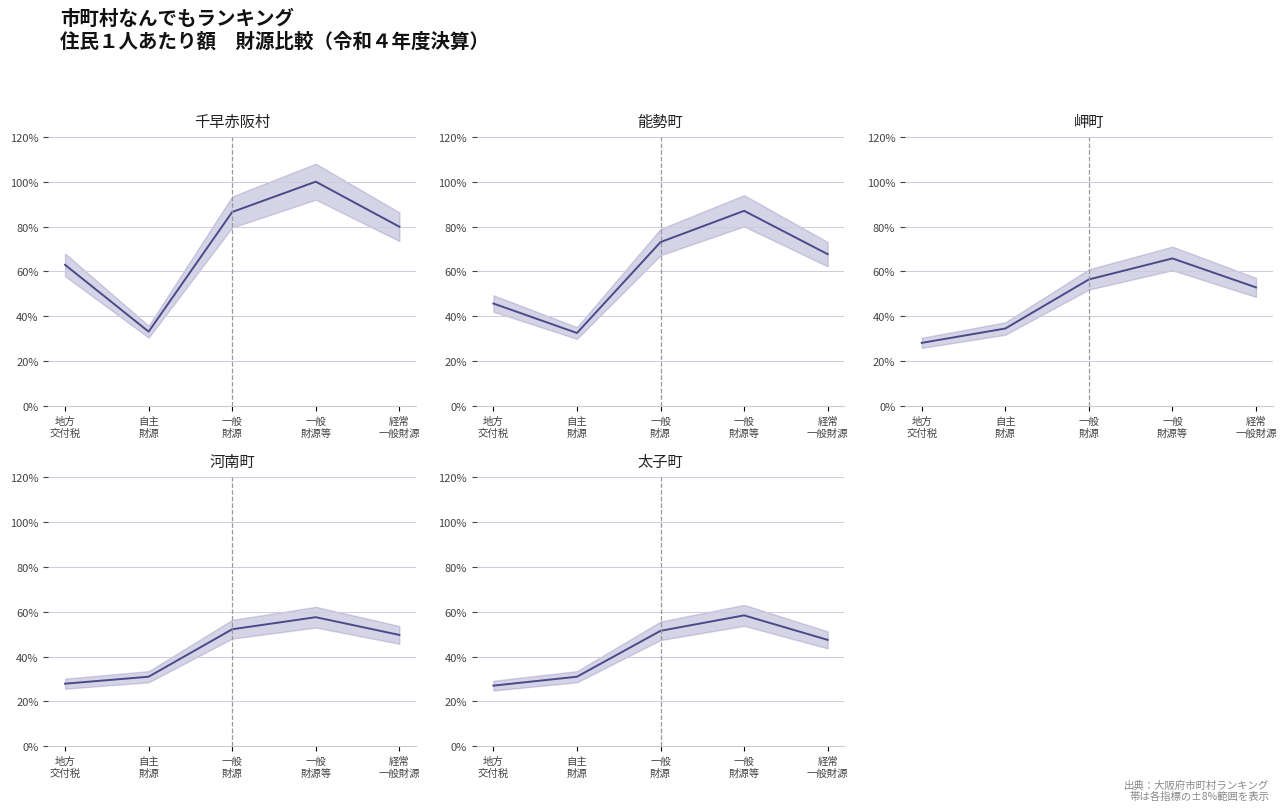

How many values in the 河南町 series exceed 49?

3